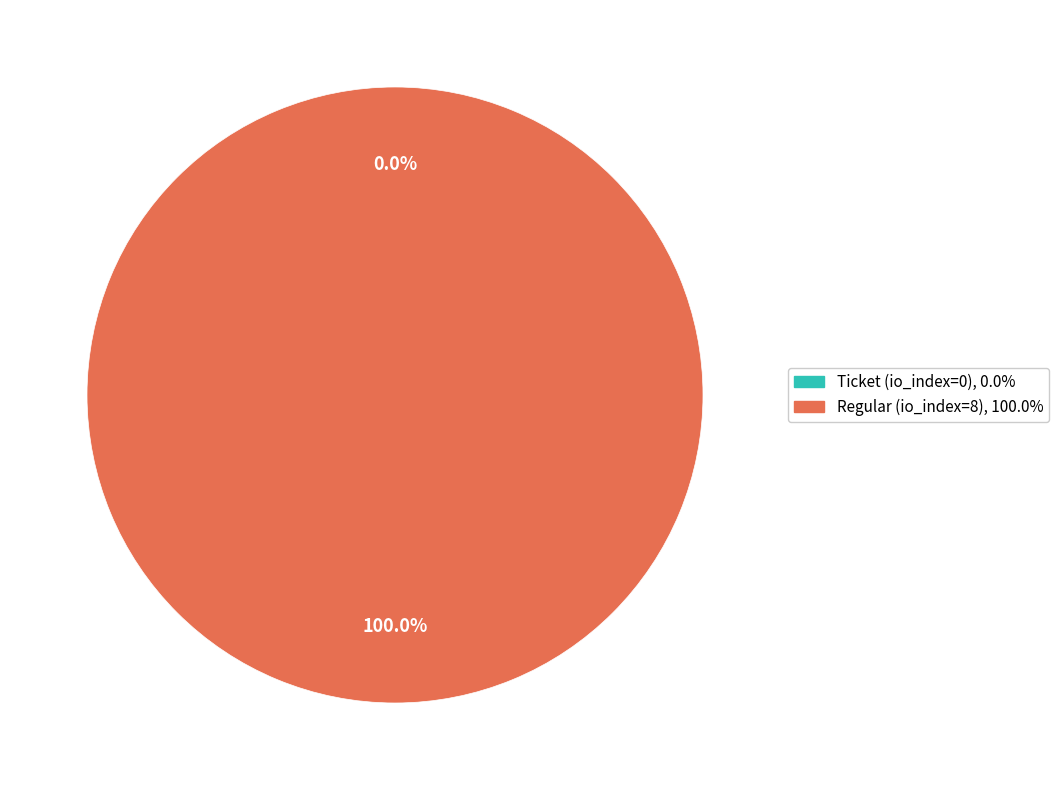

To the nearest percent, what is the combined percentage of Ticket (io_index=0) and Regular (io_index=8)?

100%